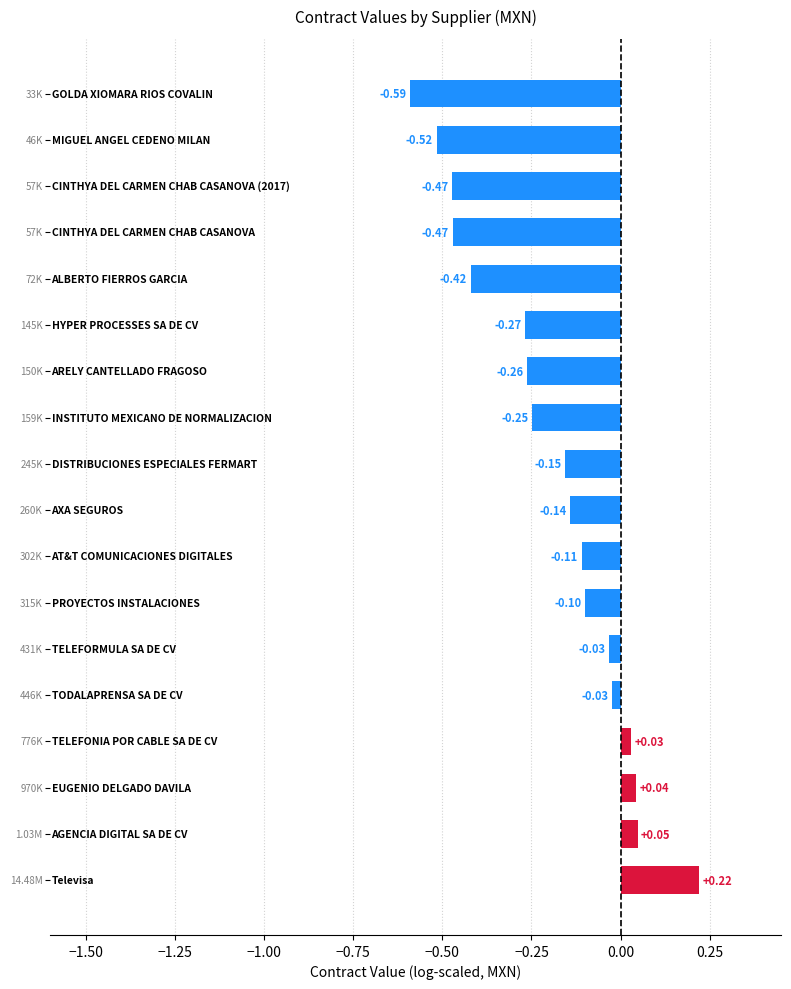

How many bars are there in total?

18